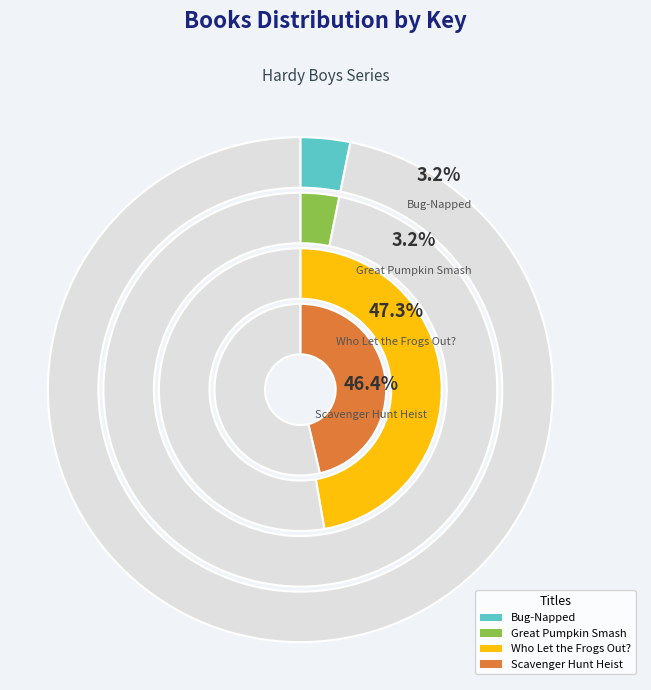

Does any single category account for the majority?

No